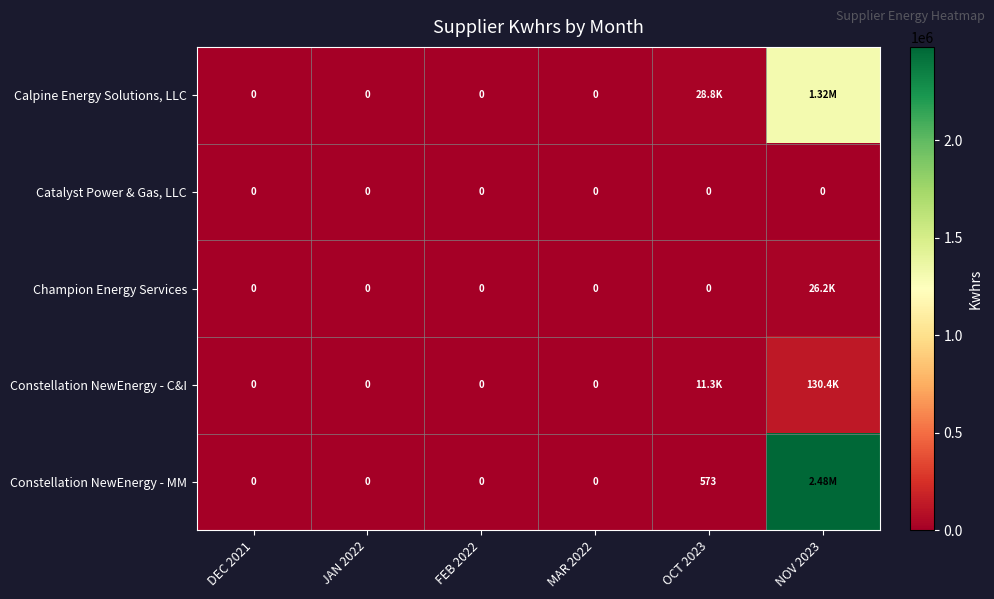

Which category has the highest value in the Constellation NewEnergy - MM series?

NOV 2023